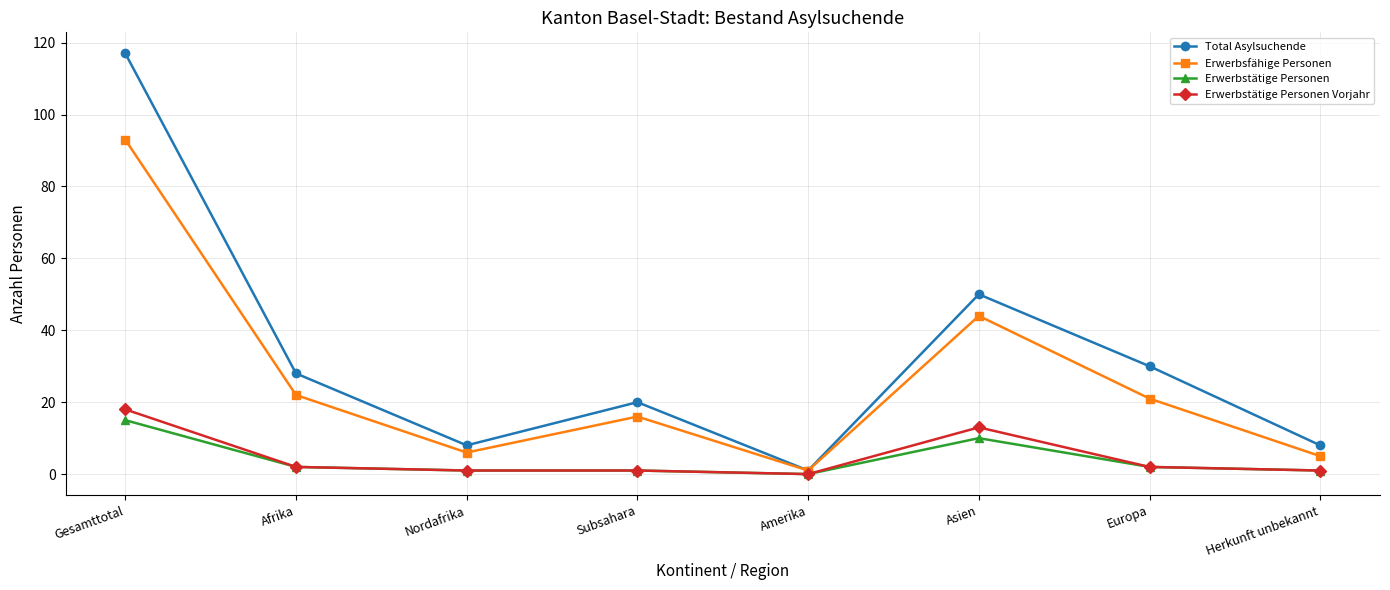

Where is Erwerbstätige Personen Vorjahr nearest to the value 9?

Asien